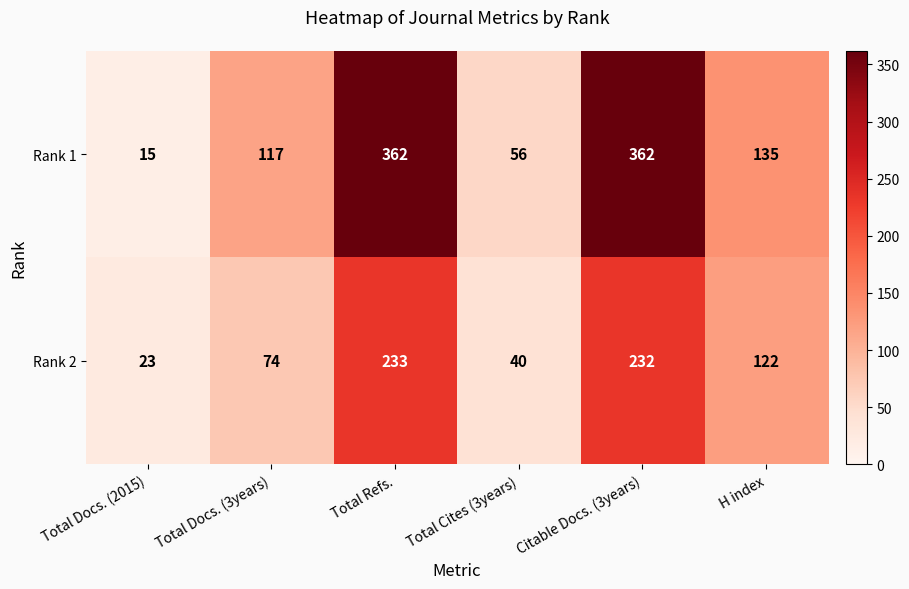

At which label is Rank 1 closest to 188?

H index